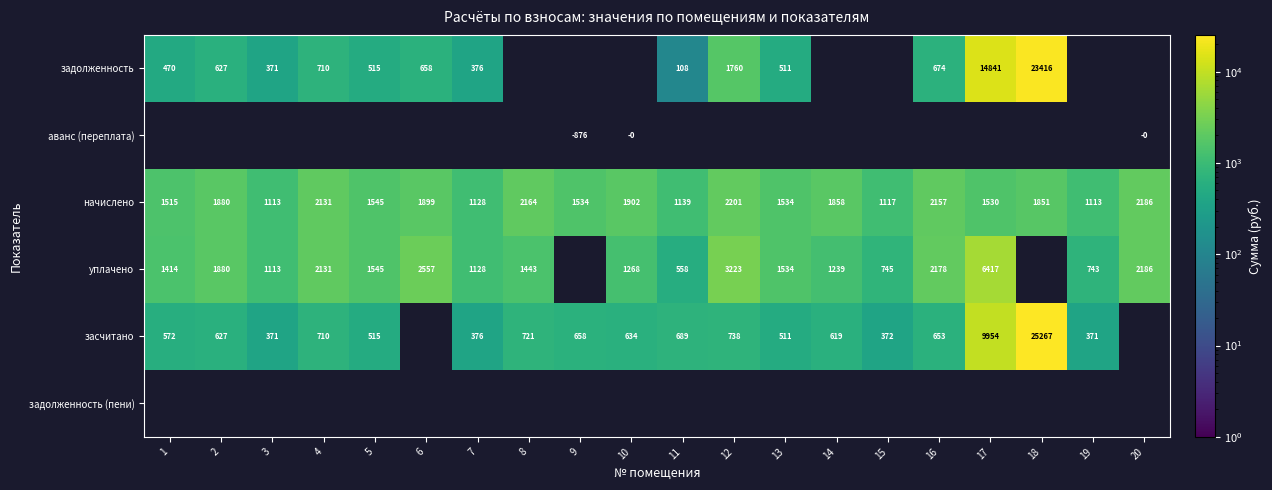

What is the highest value of the начислено series?

2201